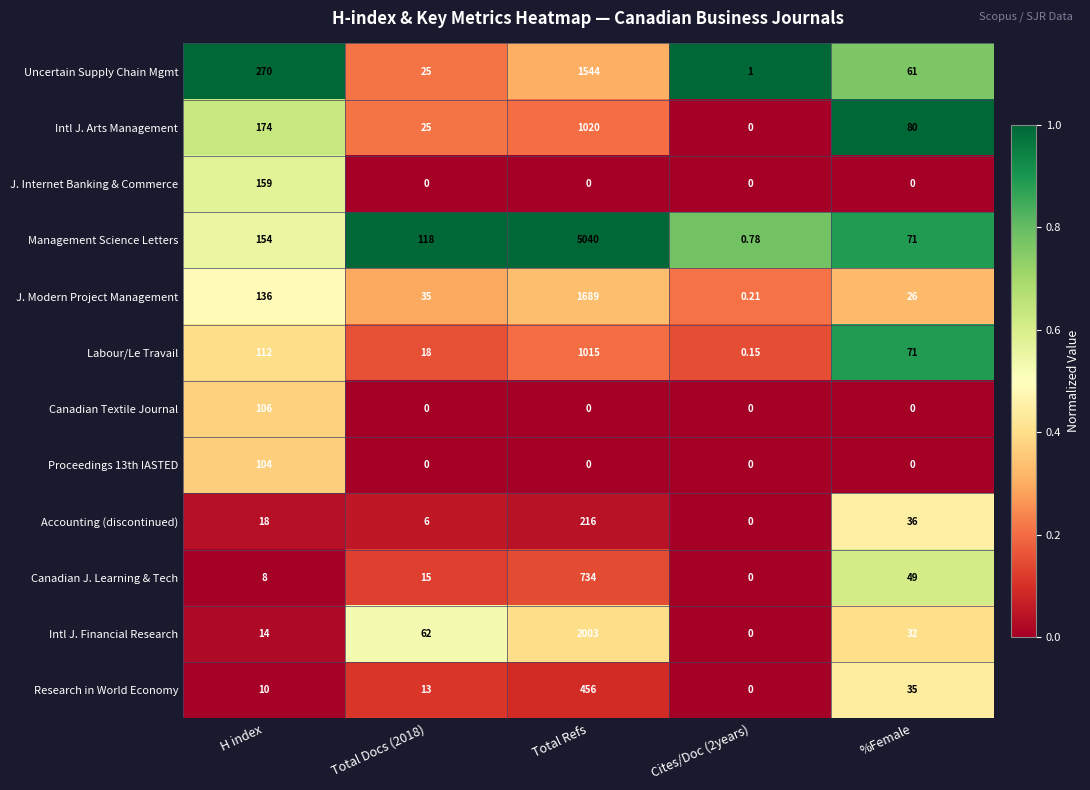

At how many categories does at least one series exceed 0?

5